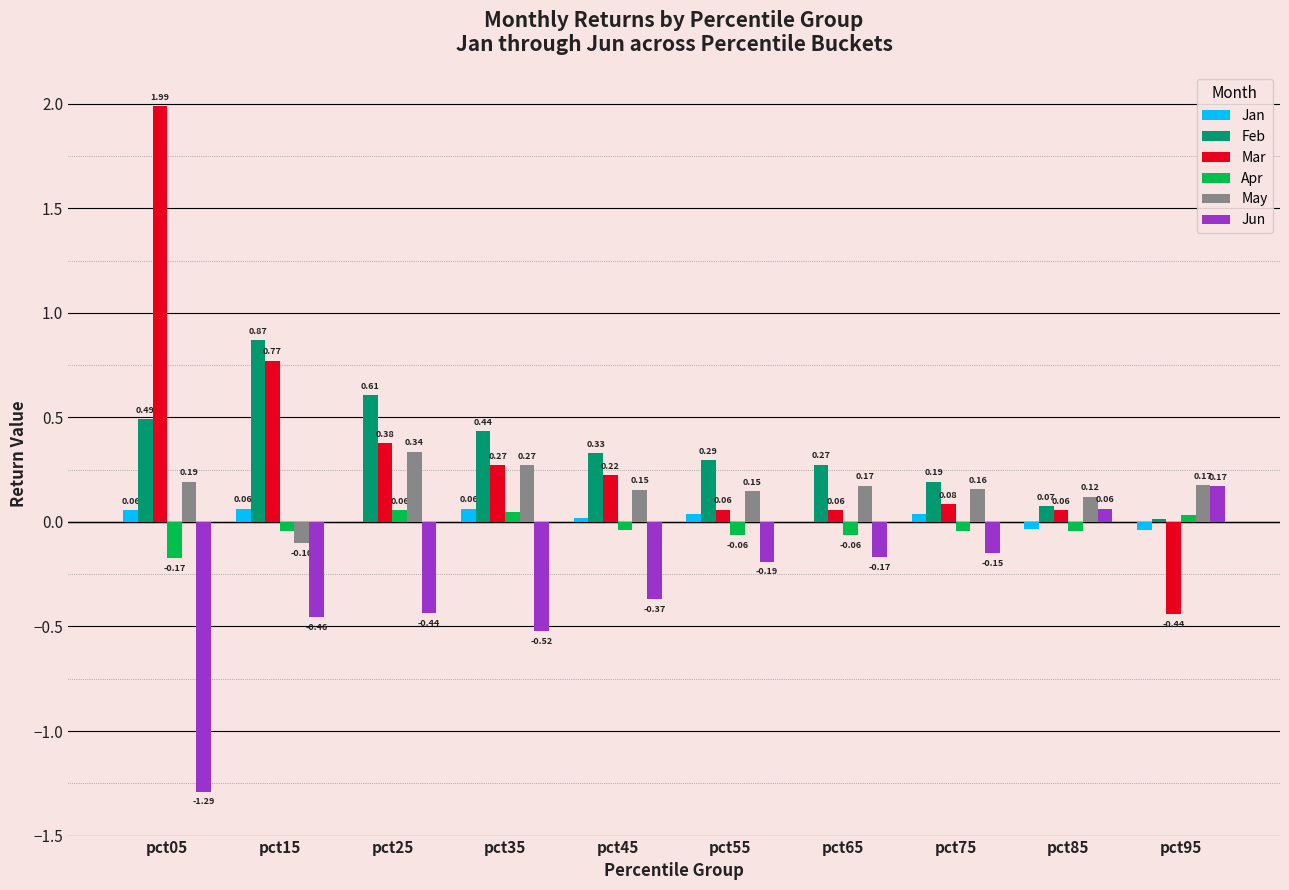

Count the number of data series in this chart.

6